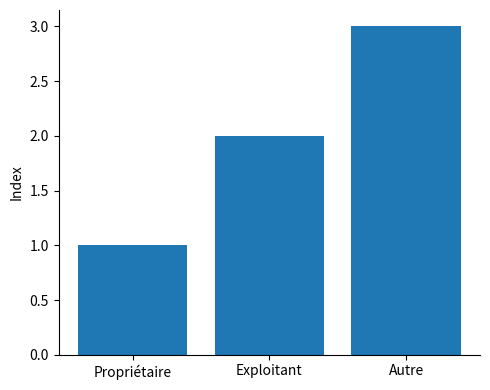

Rank the categories by value from lowest to highest.

Propriétaire, Exploitant, Autre